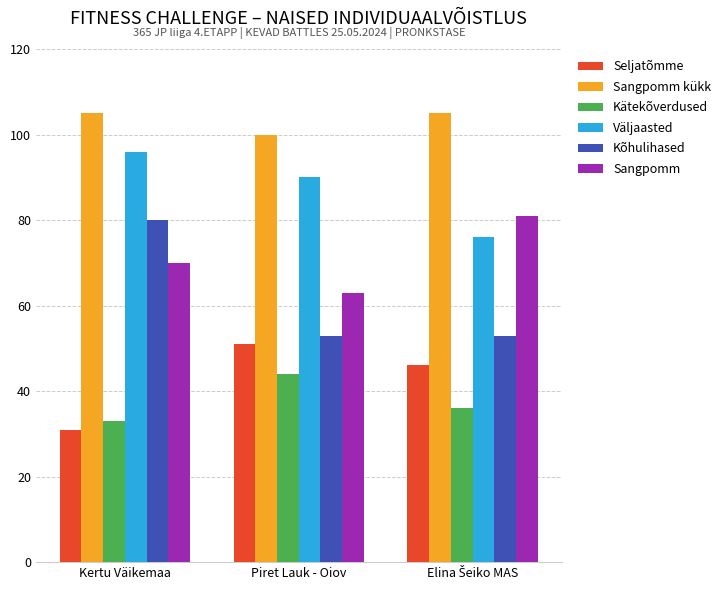

Which category has the lowest value in the Kätekõverdused series?

Kertu Väikemaa